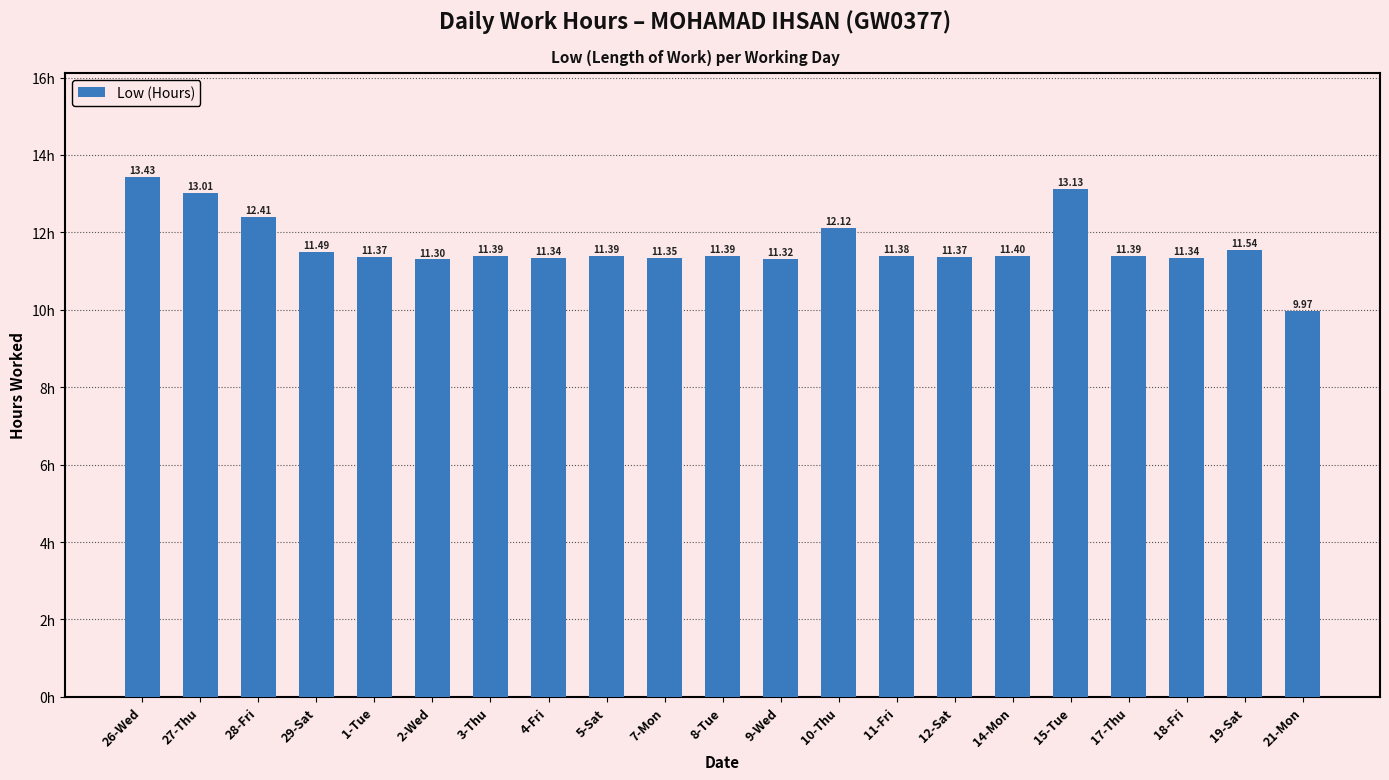

What is the sum of all values?

244.8